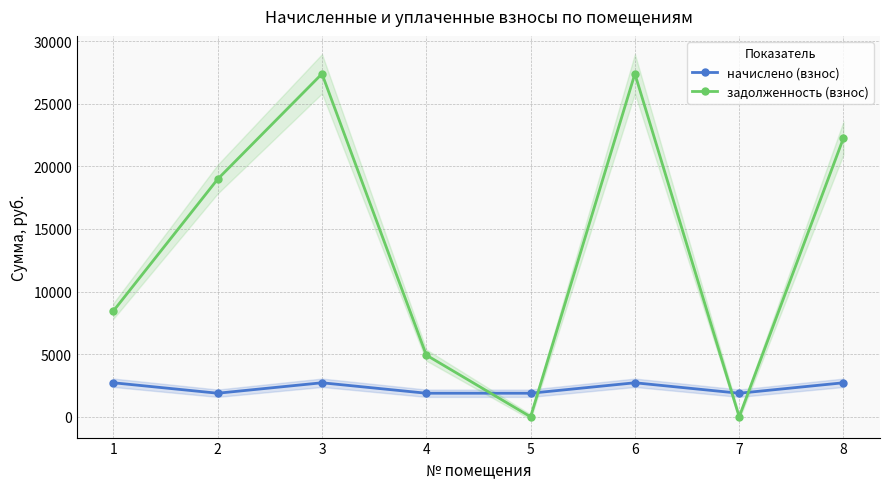

What is the difference between the начислено (взнос) values at 2 and 8?

834.6